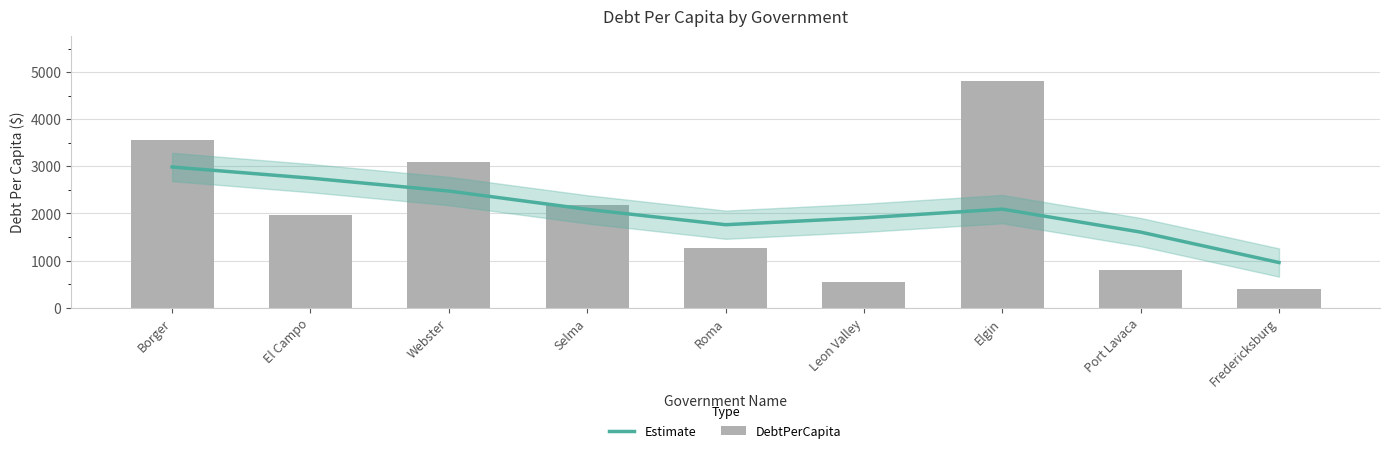

List the series in order of their peak value, lowest first.

Estimate, DebtPerCapita